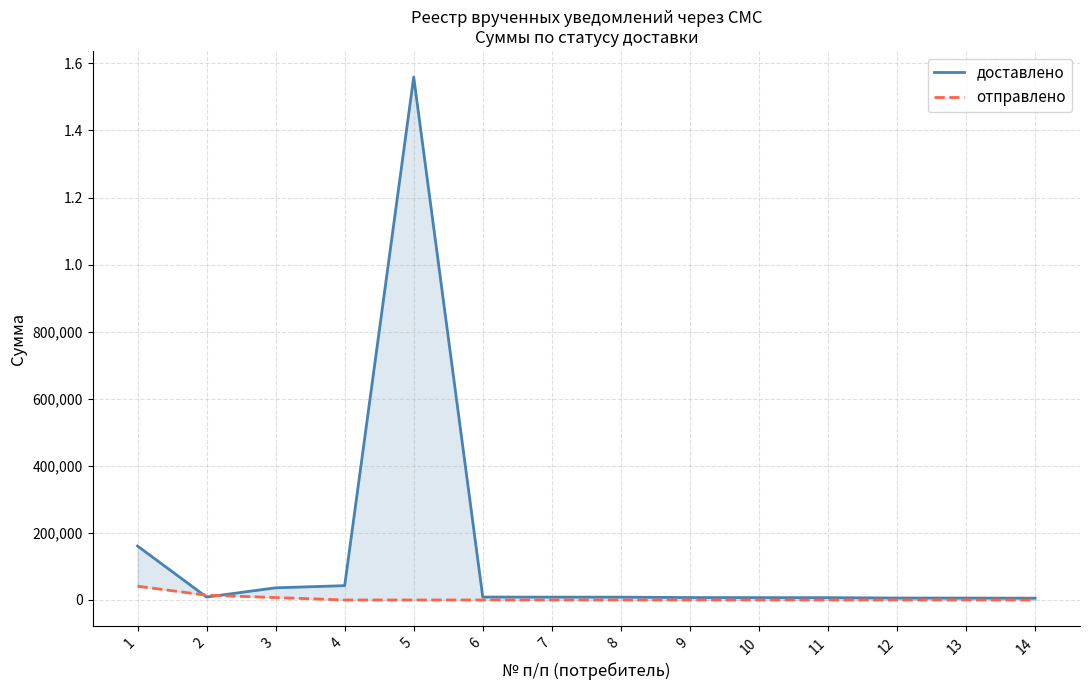

Reading left to right, list all the values displayed in this chart.

доставлено: 1=160938.1	2=8679.5	3=36316.6	4=42726.4	5=1559271.9	6=8737.6	7=8513.1	8=8433.7	9=7243.7	10=7088.1	11=6958.5	12=5812.5	13=5714.0	14=5413.6
отправлено: 1=41035.5	2=14228.9	3=7289.4	4=0.0	5=0.0	6=0.0	7=0.0	8=0.0	9=0.0	10=0.0	11=0.0	12=0.0	13=0.0	14=0.0